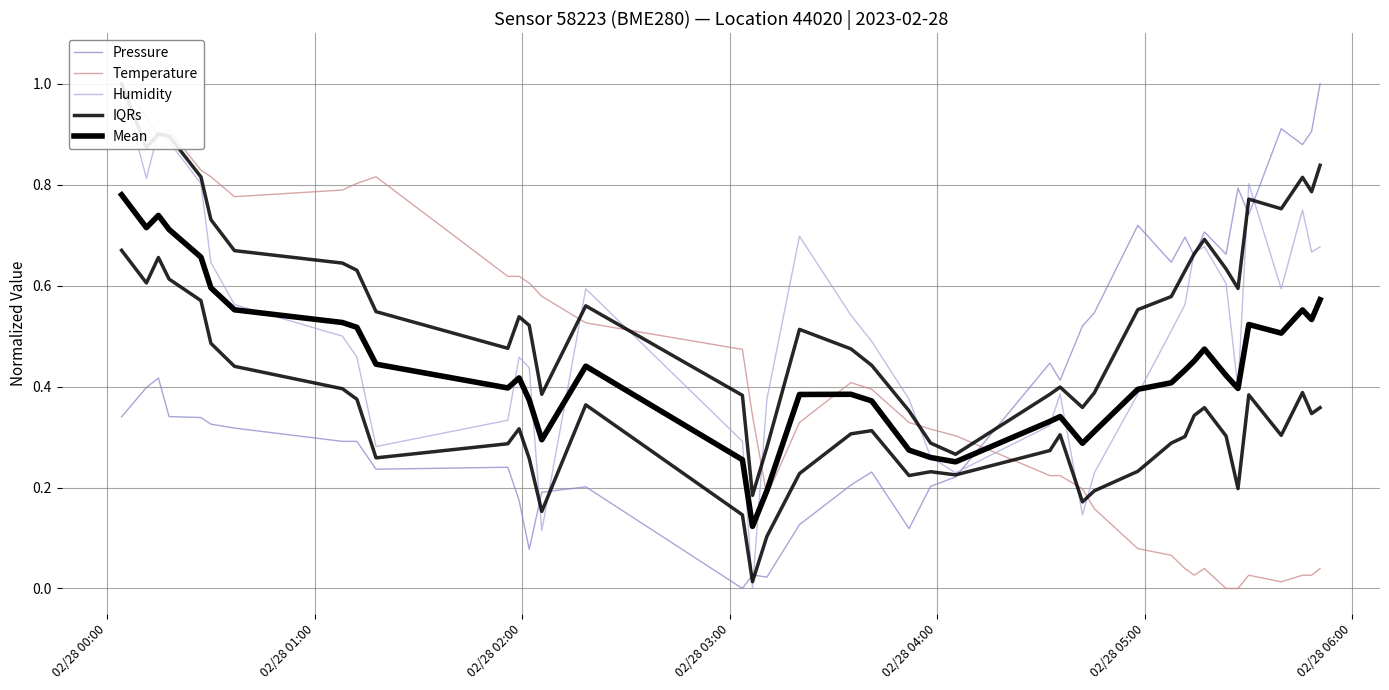

True or false: Temperature and Humidity intersect in this chart.

True